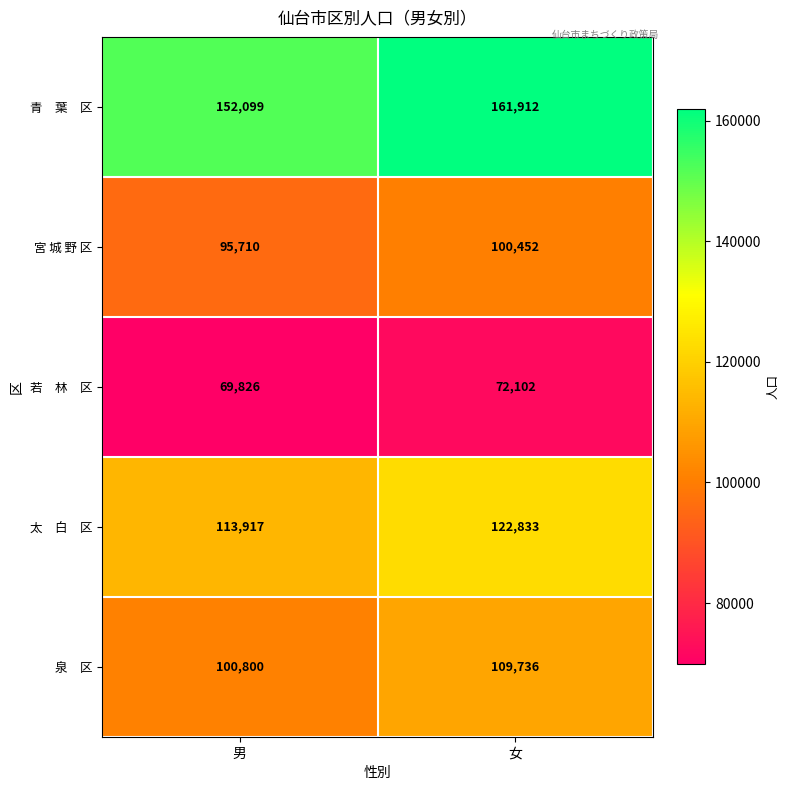

What is the difference between the maximum and minimum values in the 宮 城 野 区 series?

4742